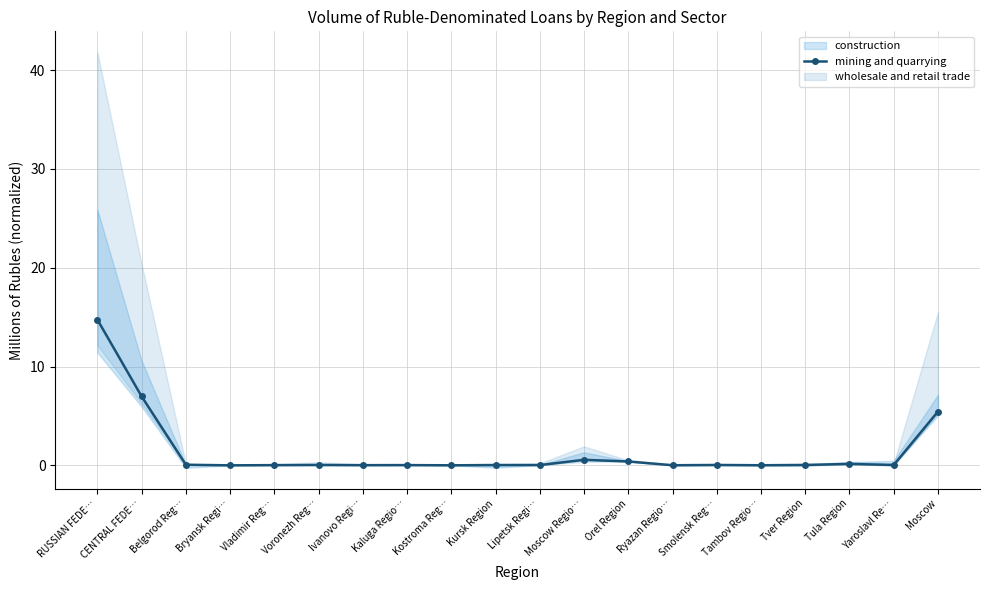

What is the label of the 1st point from the left?

RUSSIAN FEDE…